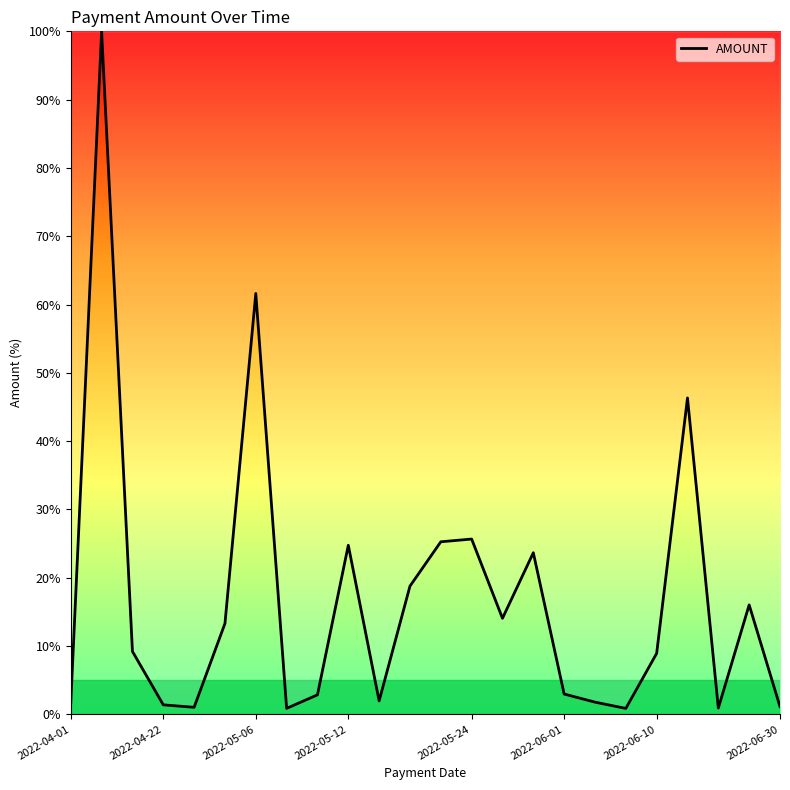

What is the greatest value displayed?

100.0